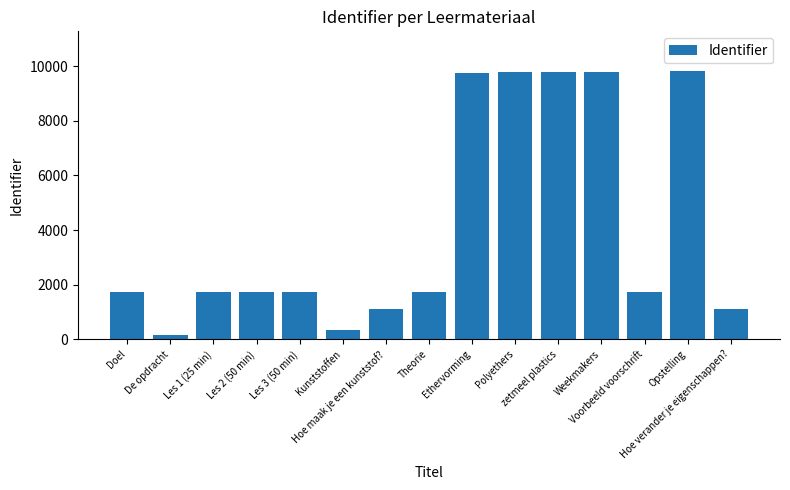

What is the change in value from Theorie to Ethervorming?

+8016